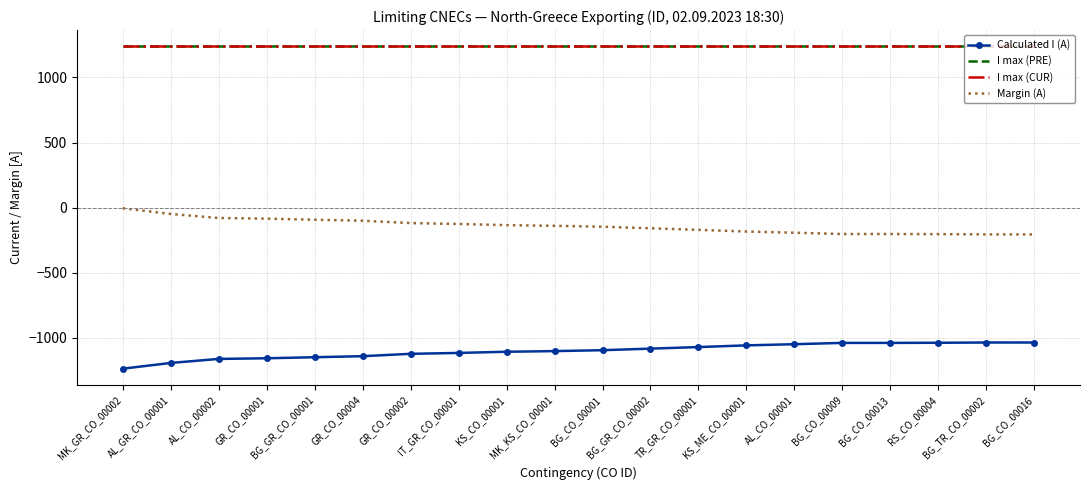

At which label is Calculated I (A) closest to -1135?

GR_CO_00004